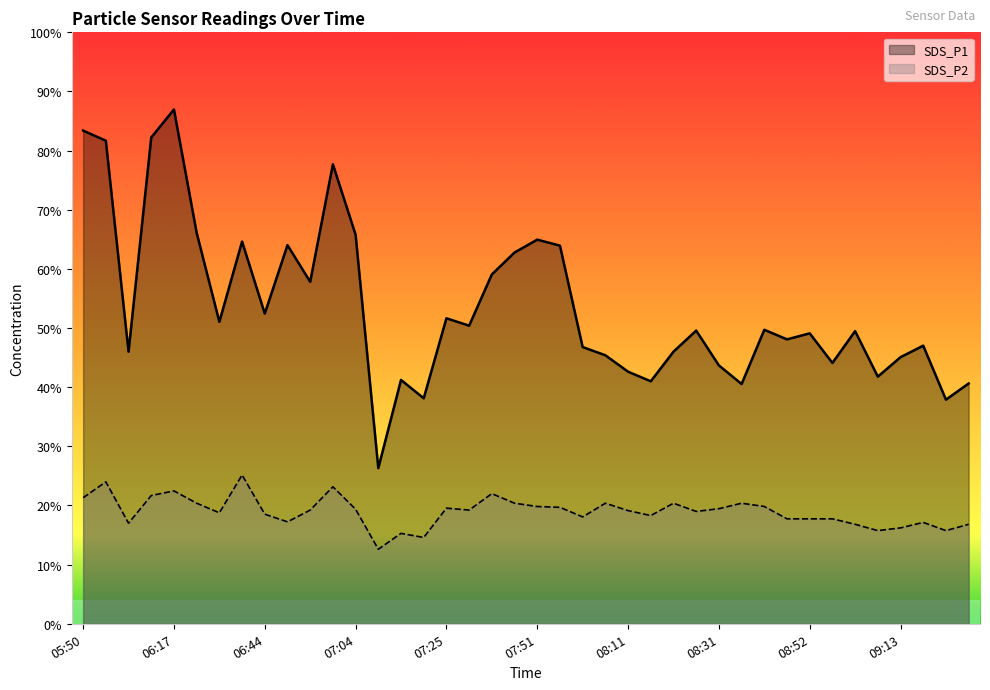

What is the total value across all series at 05:50?

22.6